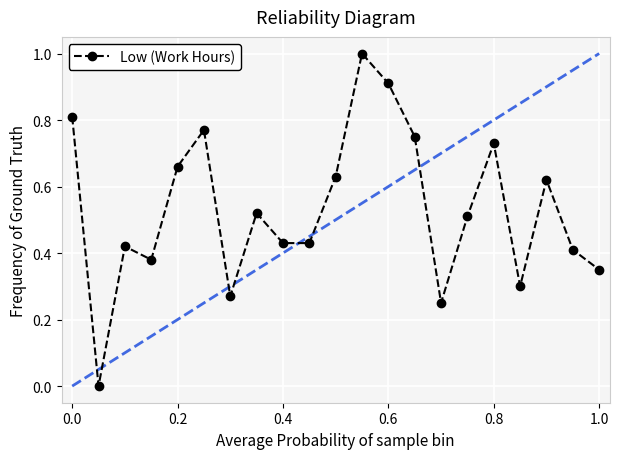

True or false: there are more than 2 points higher than both neighbors.

True